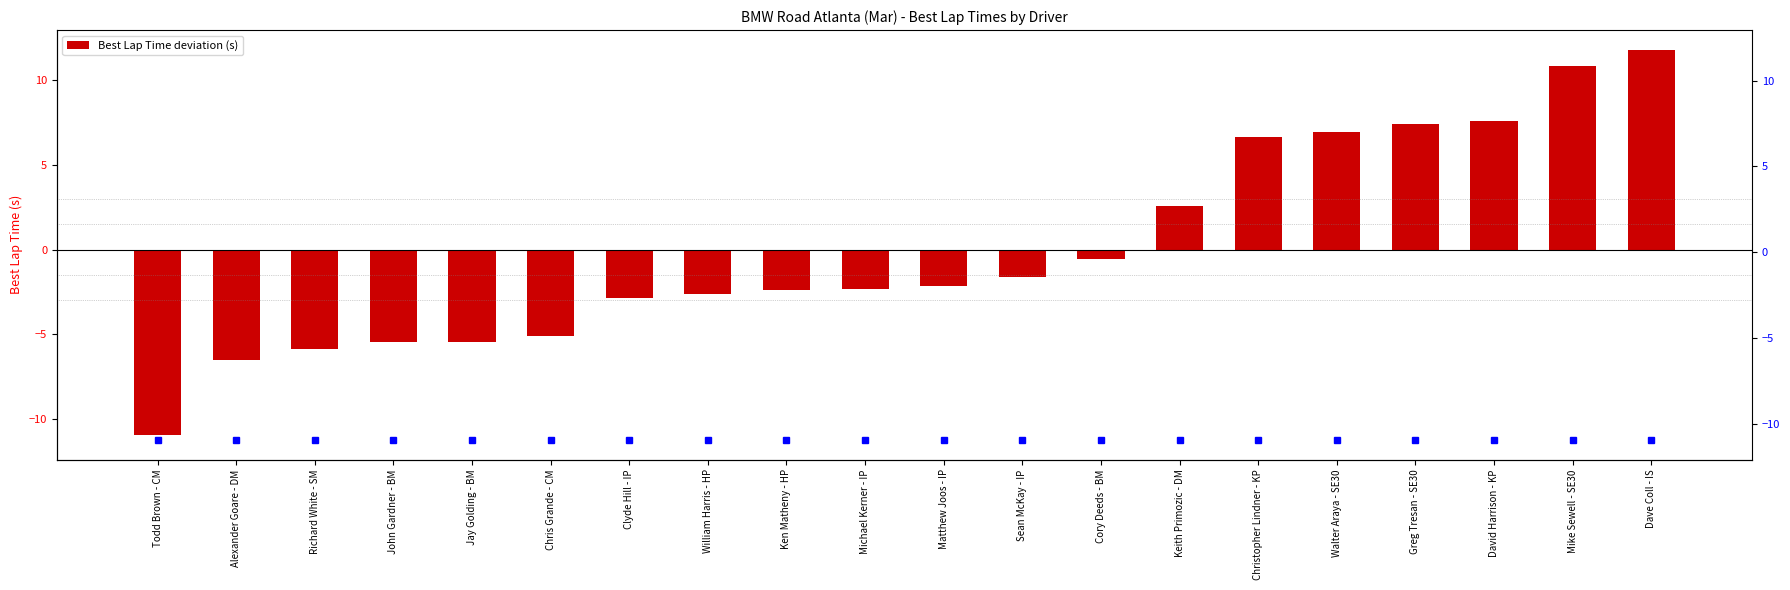

Does the chart contain stacked bars?

No